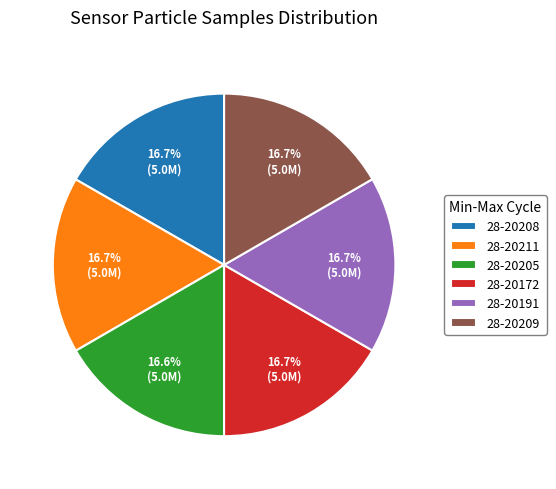

To the nearest percent, what portion does 28-20208 represent?

17%